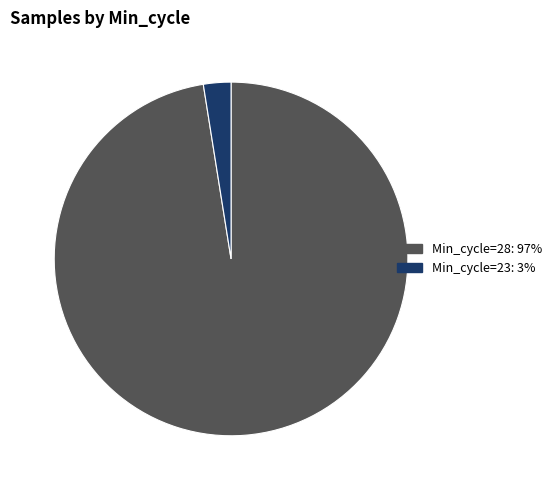

Does any single category account for the majority?

Yes